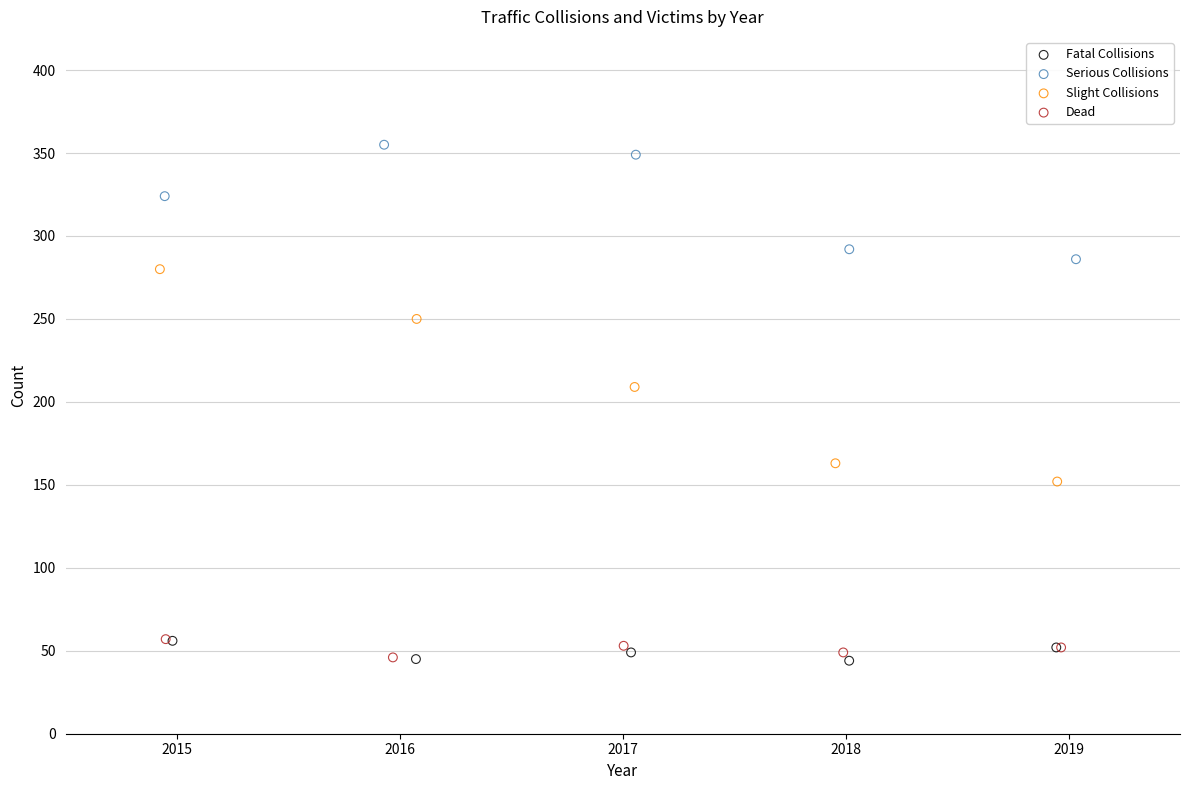

Which series has the largest Y range (max minus min)?

Slight Collisions